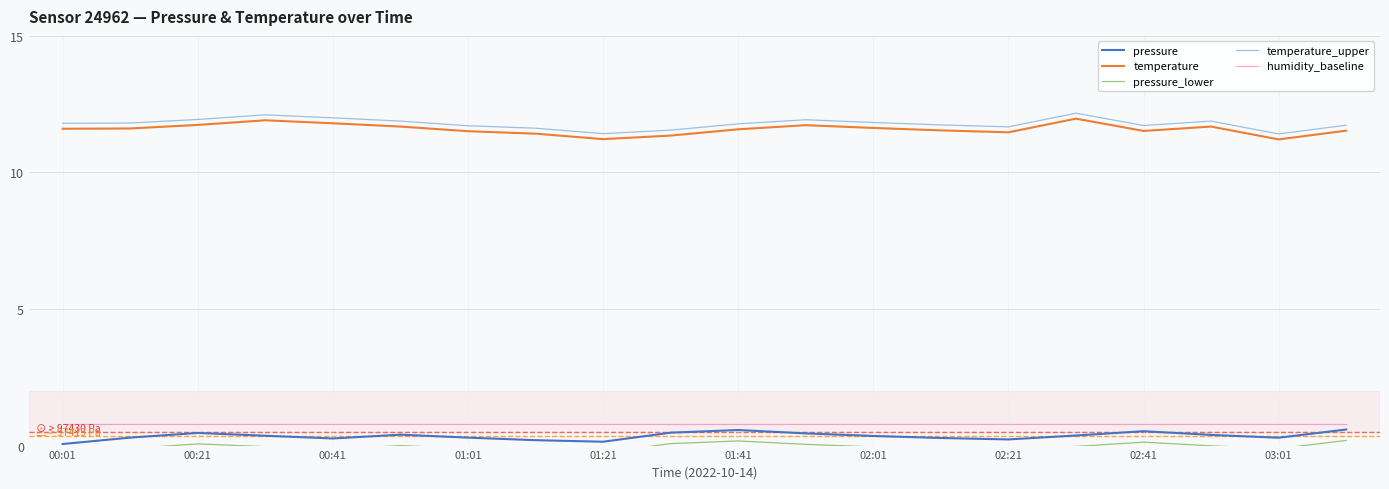

The value of temperature_upper at 02:01 is 11.8. True or false?

True